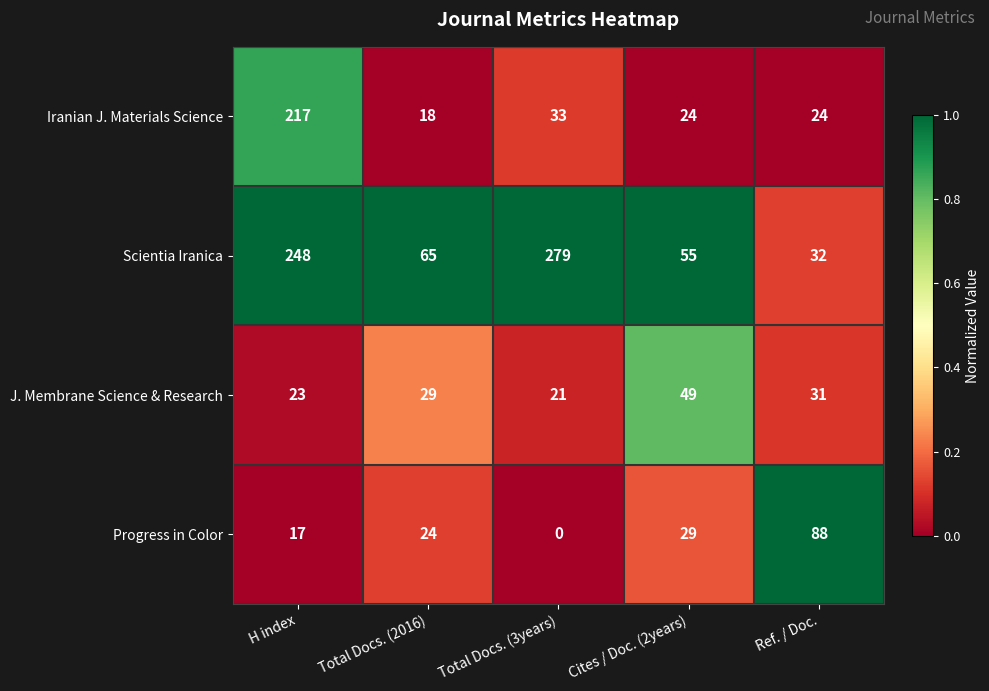

Where is J. Membrane Science & Research nearest to the value 35?

Ref. / Doc.